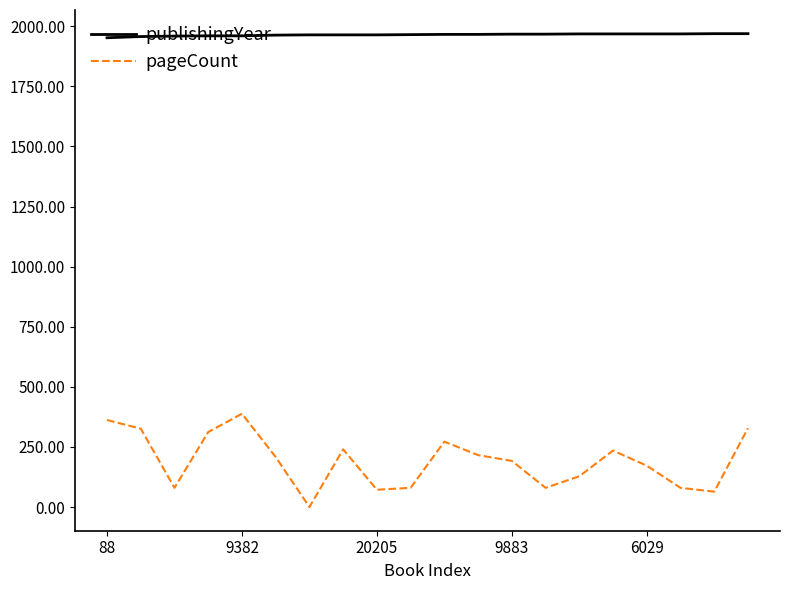

At how many categories does at least one series exceed 235?

20